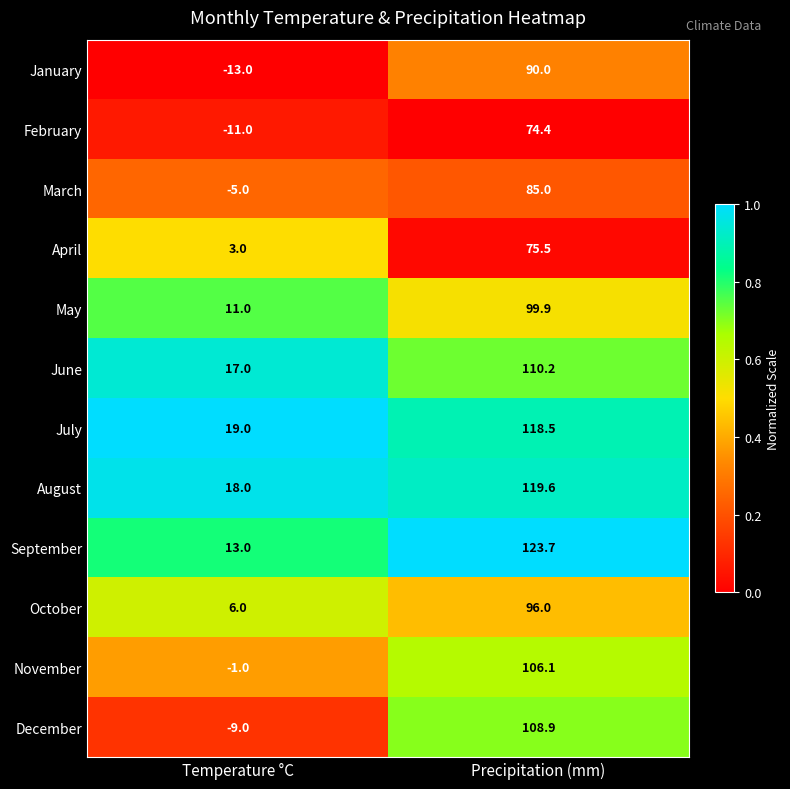

Is it true that December equals -9.0 at Temperature °C?

True